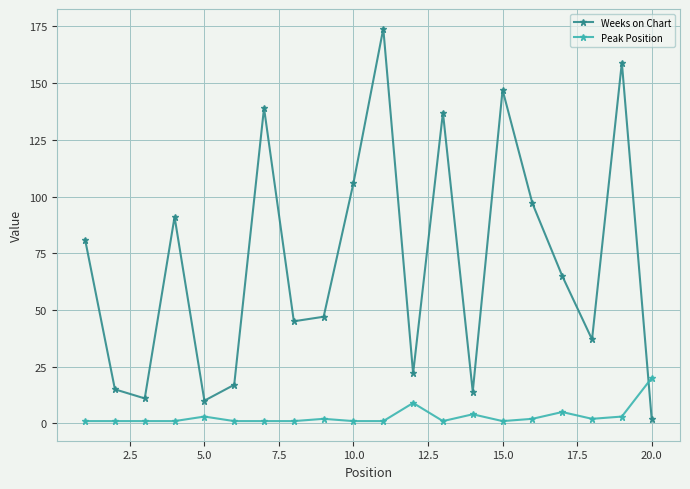

List the series in order of their overall mean, lowest first.

Peak Position, Weeks on Chart